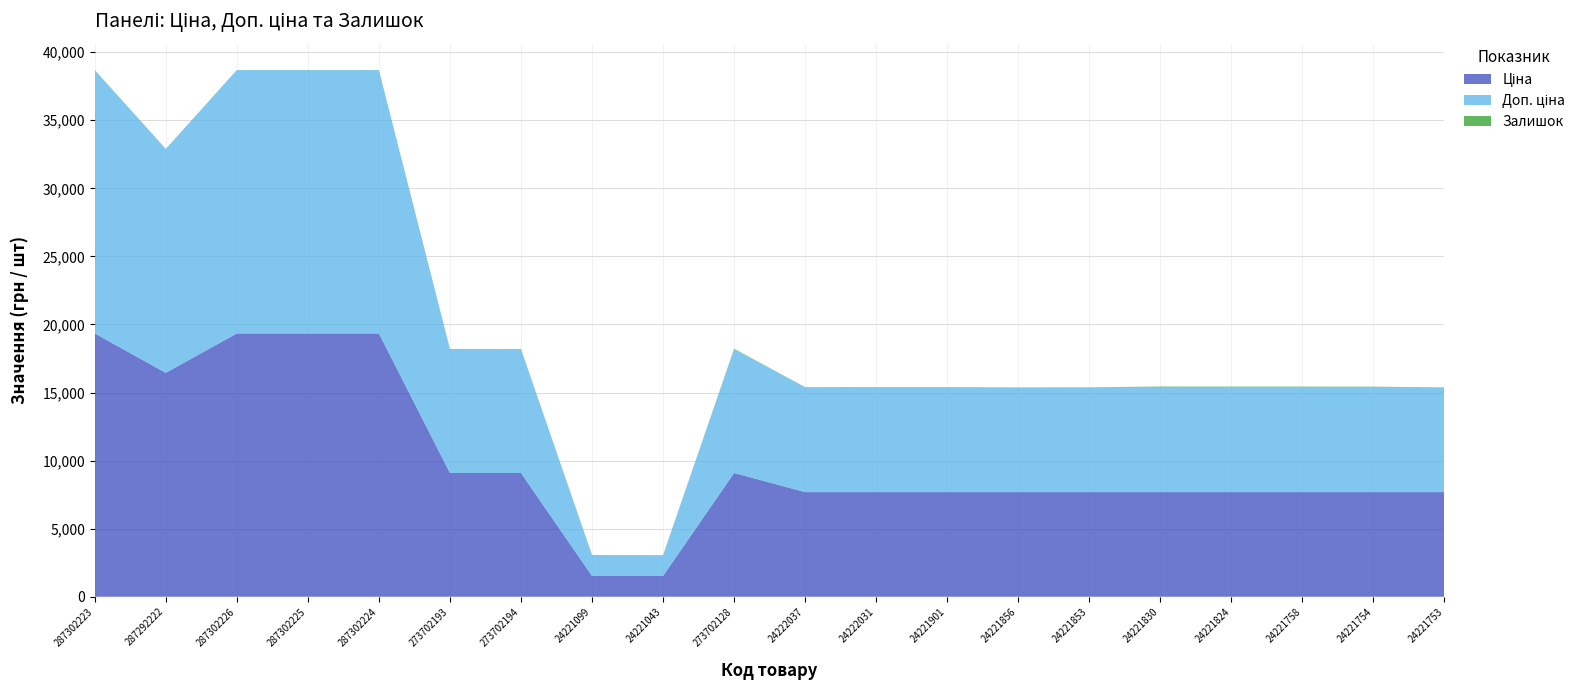

Reading right to left, extract all data points from this chart.

Ціна: 24221753=7688.0	24221754=7688.0	24221758=7688.0	24221824=7688.0	24221830=7688.0	24221853=7688.0	24221856=7688.0	24221901=7688.0	24222031=7688.0	24222037=7688.0	273702128=9092.0	24221043=1526.8	24221099=1526.8	273702194=9092.0	273702193=9092.0	287302224=19343.1	287302225=19343.1	287302226=19343.1	287292222=16448.2	287302223=19343.1
Доп. ціна: 24221753=7688.0	24221754=7688.0	24221758=7688.0	24221824=7688.0	24221830=7688.0	24221853=7688.0	24221856=7688.0	24221901=7688.0	24222031=7688.0	24222037=7688.0	273702128=9092.0	24221043=1527.0	24221099=1527.0	273702194=9092.0	273702193=9092.0	287302224=19343.1	287302225=19343.1	287302226=19343.1	287292222=16448.2	287302223=19343.1
Залишок: 24221753=9.0	24221754=53.0	24221758=58.0	24221824=58.0	24221830=63.0	24221853=13.0	24221856=5.0	24221901=27.0	24222031=29.0	24222037=21.0	273702128=33.0	24221043=4.0	24221099=16.0	273702194=18.0	273702193=20.0	287302224=8.0	287302225=7.0	287302226=7.0	287292222=5.0	287302223=8.0